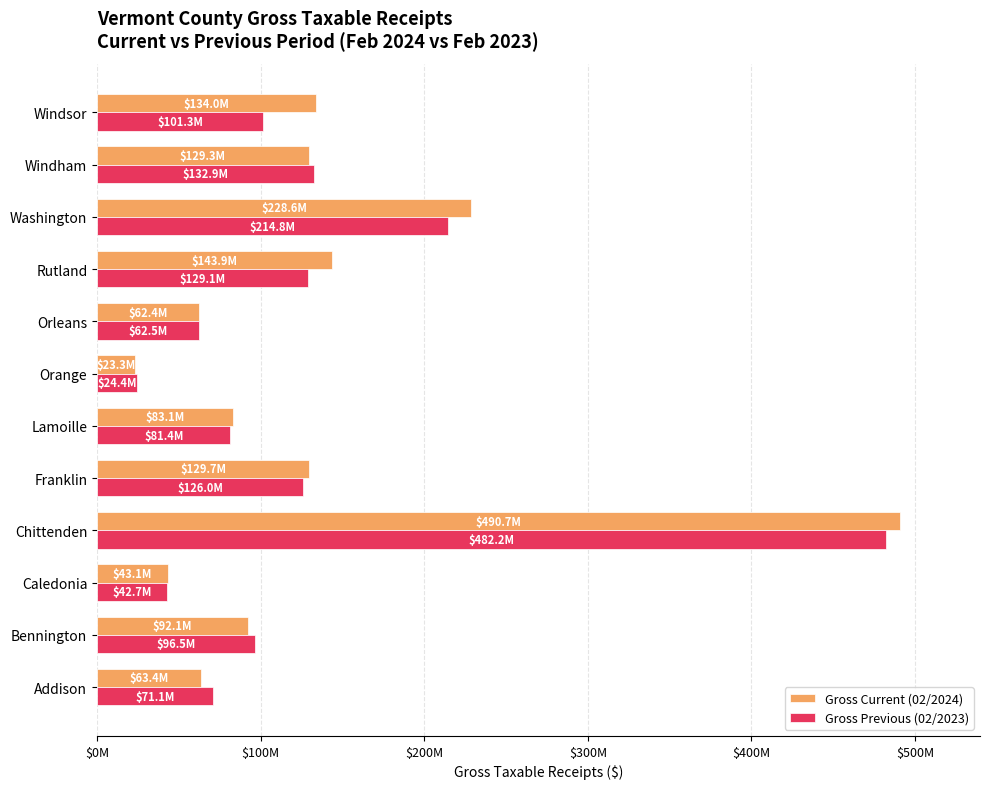

What are all the series names shown in the legend?

Gross Current (02/2024), Gross Previous (02/2023)